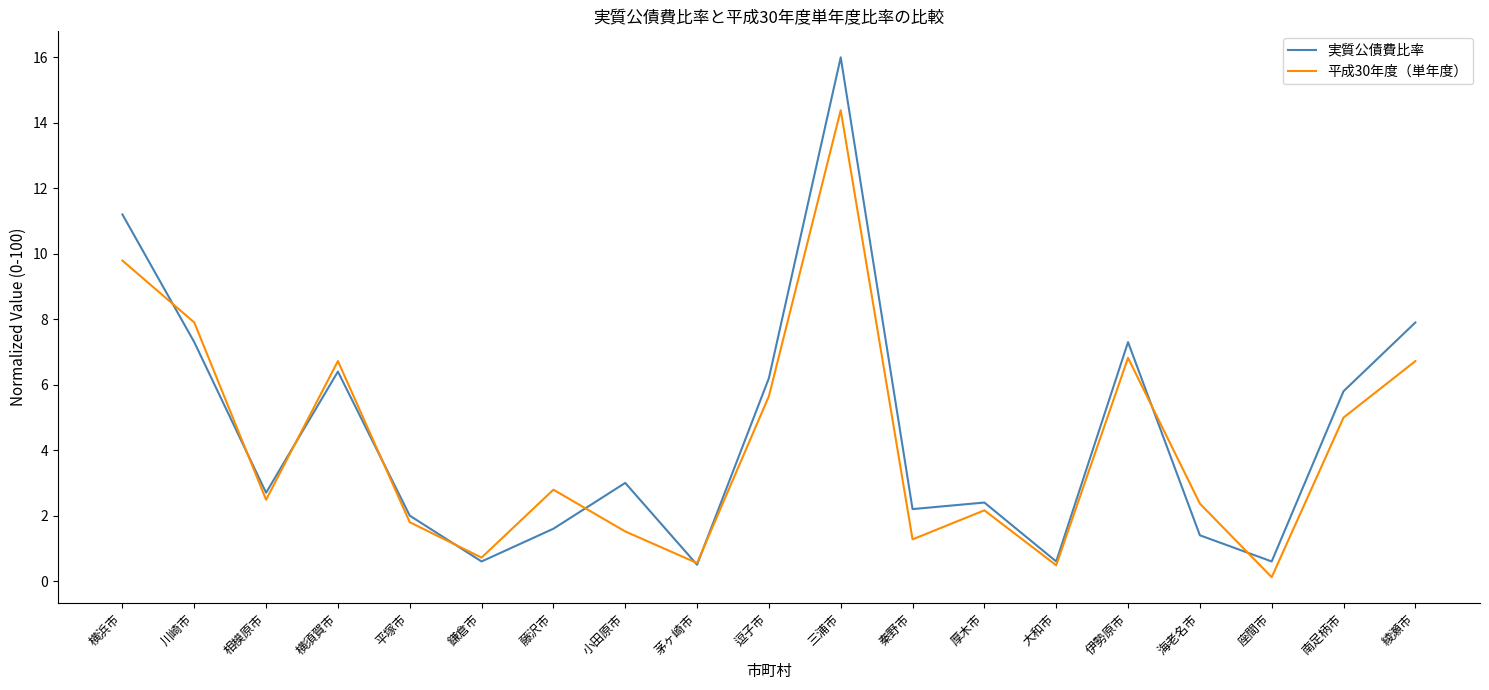

True or false: 平成30年度（単年度） has a value of 9.8 at 横浜市.

True